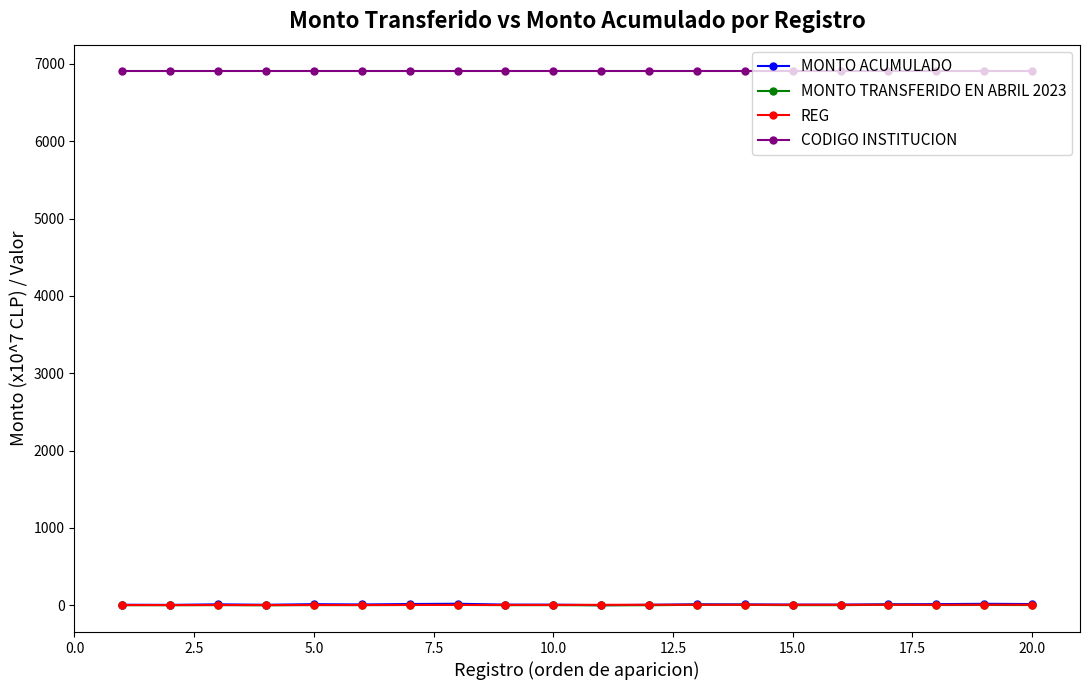

At how many categories does at least one series exceed 6268?

20